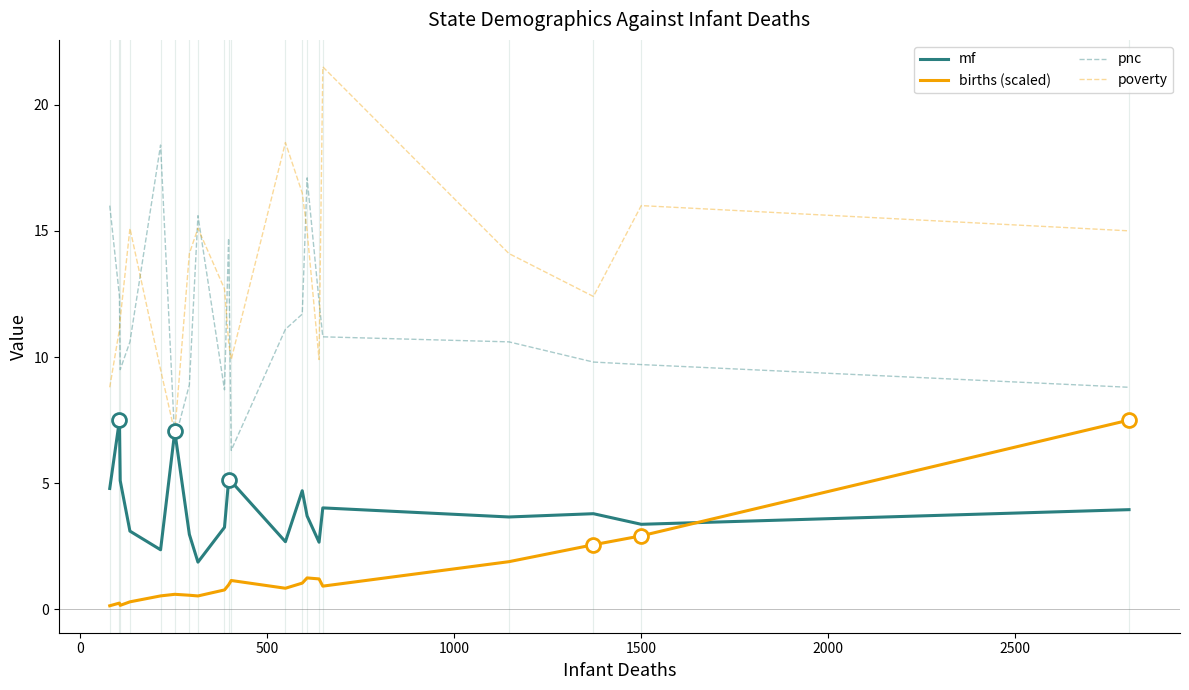

True or false: births (scaled) and pnc intersect in this chart.

False